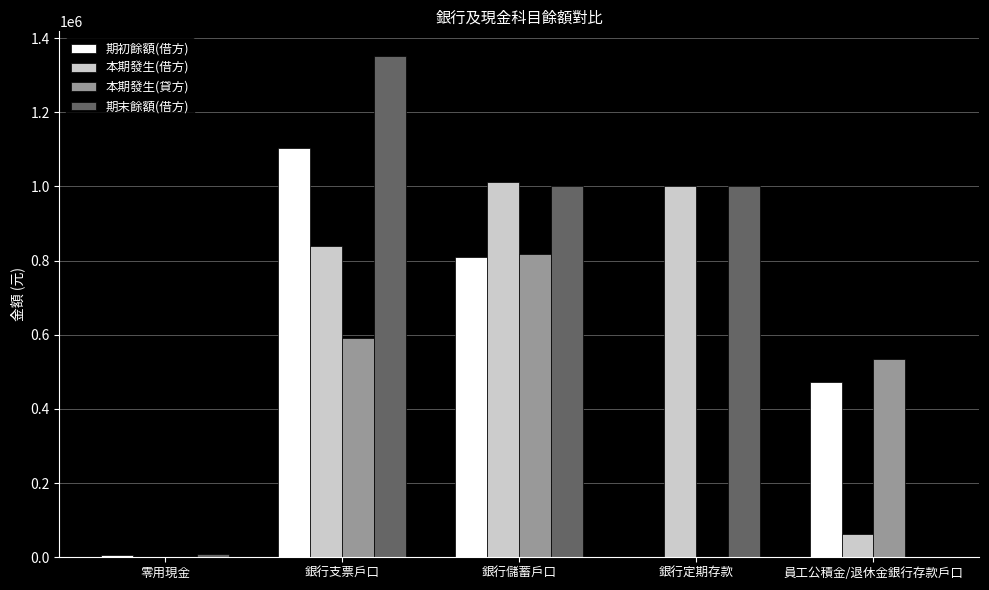

The 本期發生(借方) series shows 1000000.0 at 銀行定期存款. True or false?

True